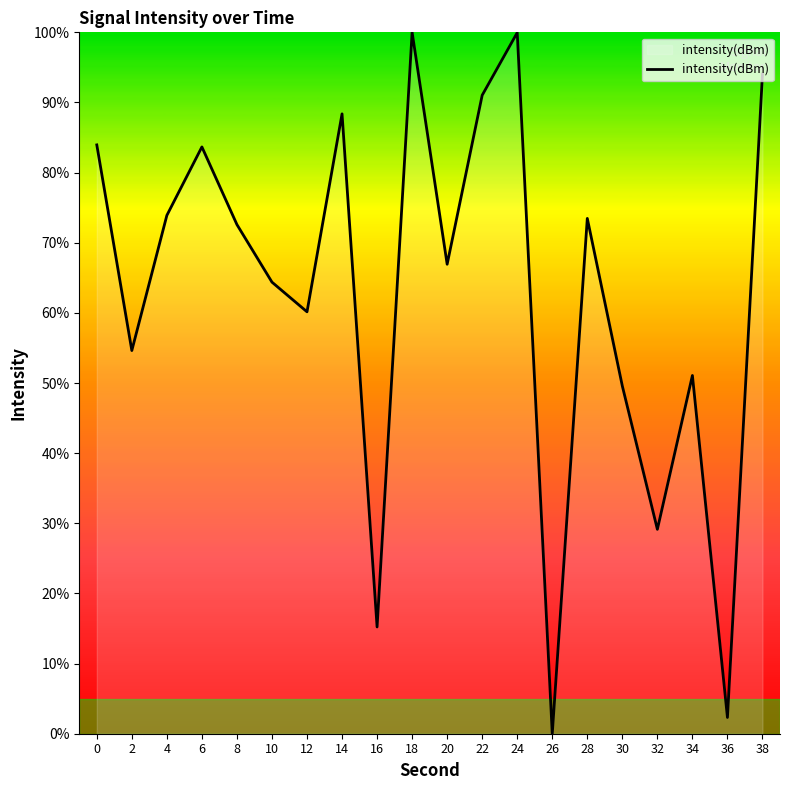

The value at 38 is 94.1. True or false?

True